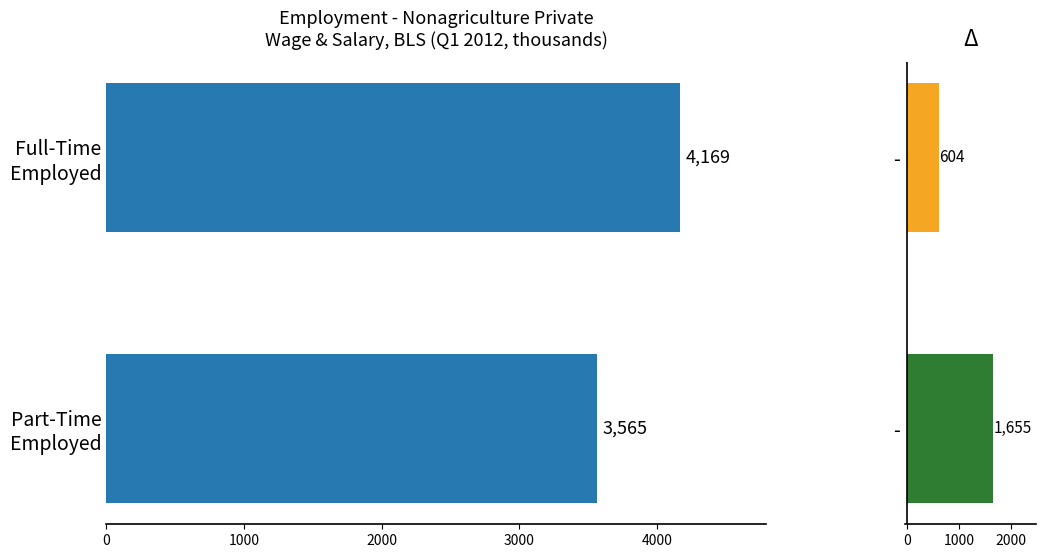

Count the Change values in the range 604 to 1655.

2